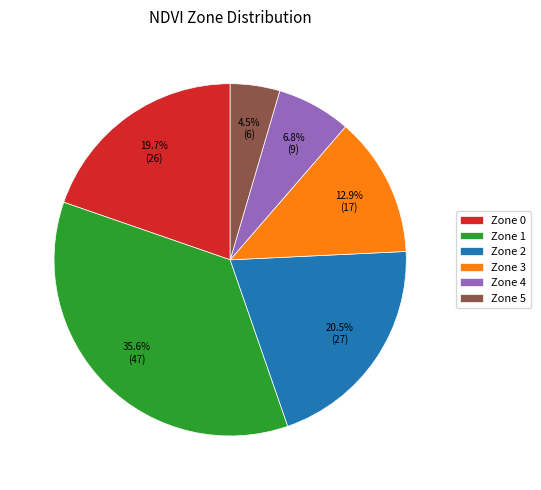

Which category has the biggest portion of the pie?

Zone 1